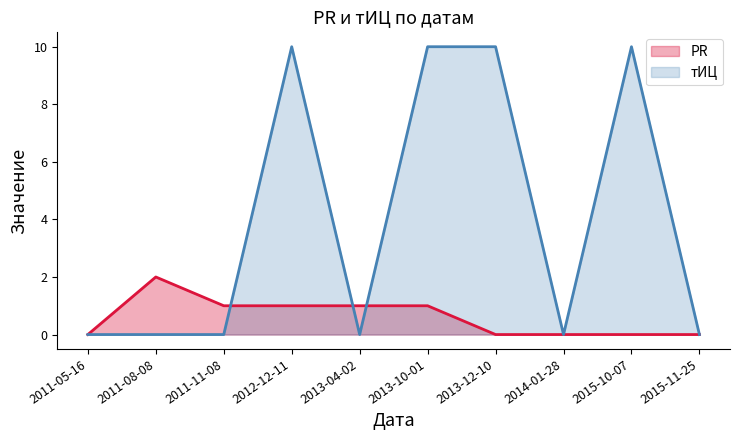

How many series are shown in this chart?

2